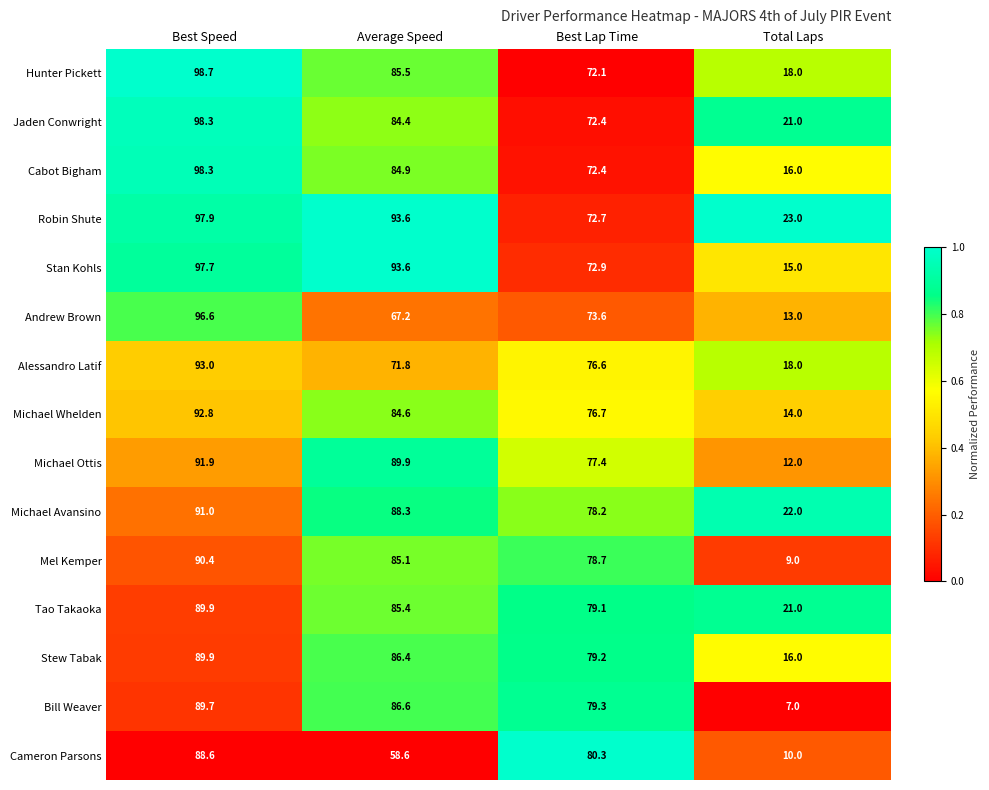

What is the maximum value for Michael Avansino?

91.0